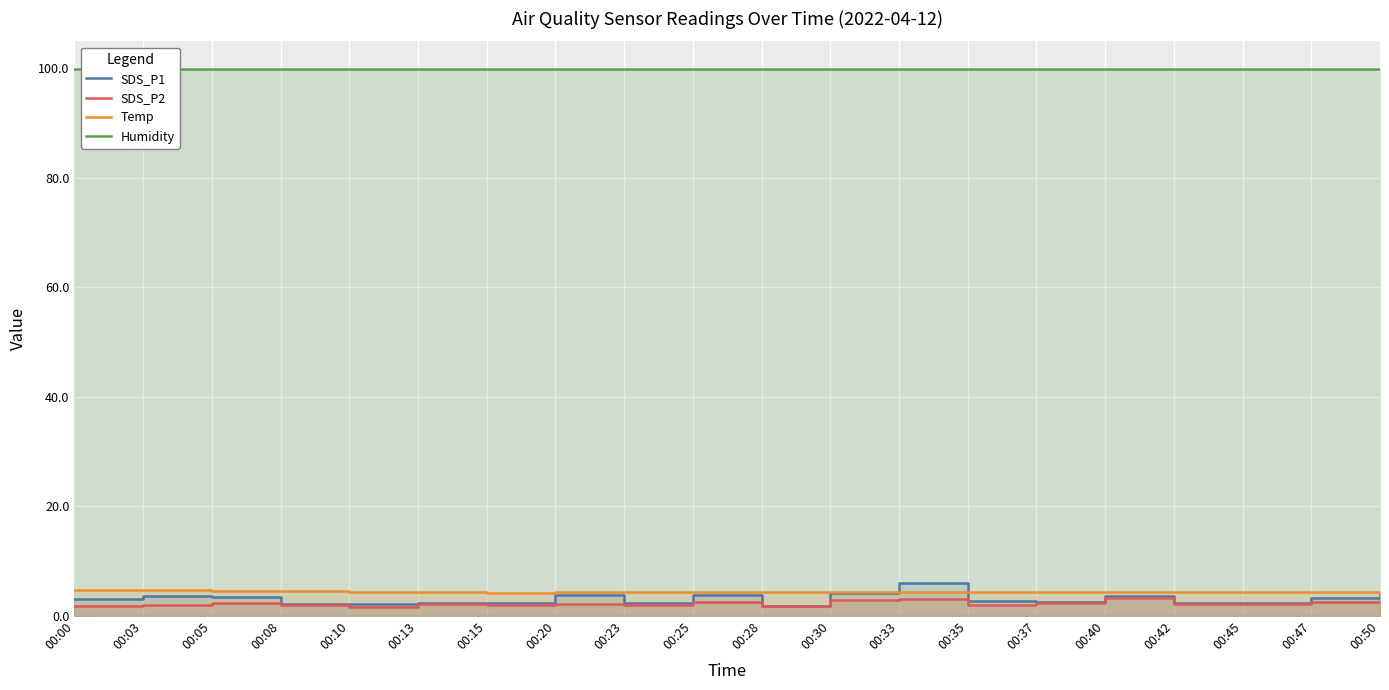

In SDS_P2, how many points are lower than both neighbors (excluding endpoints)?

6